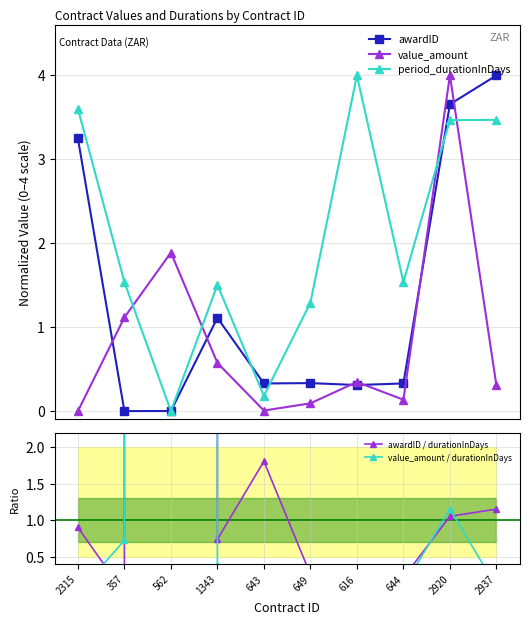

Is it true that value_amount equals 0.2 at 616?

False